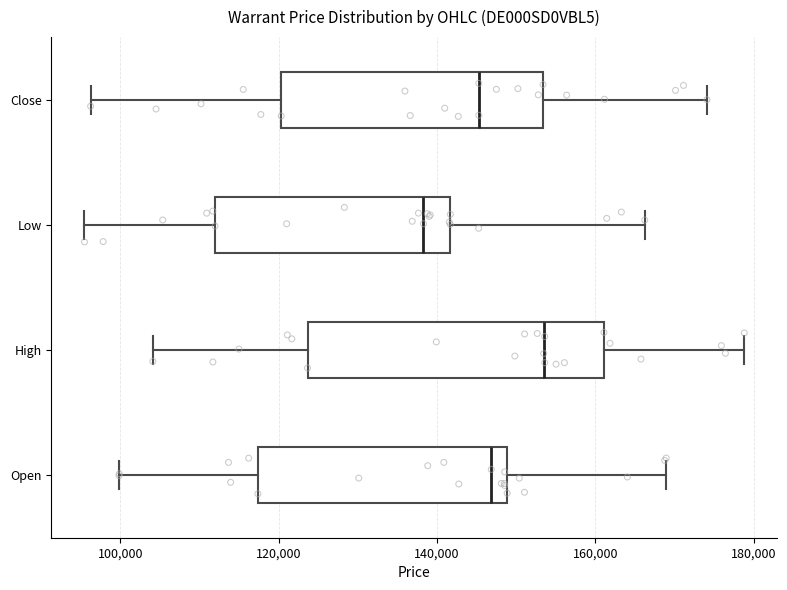

Where does the right whisker of the box for Low end on the x-axis? The values are not printed on the chart, so give them approximately, as read against the axis.

166000